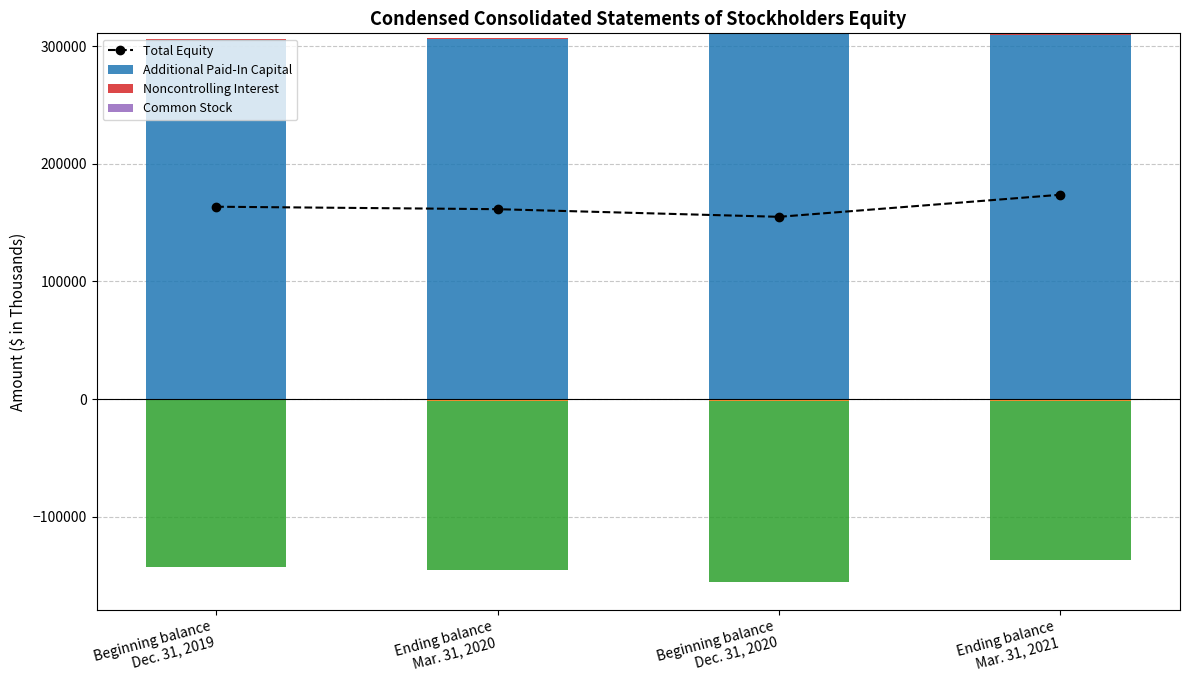

Which series changed the most between Beginning balance
Dec. 31, 2019 and Beginning balance
Dec. 31, 2020?

Total Equity